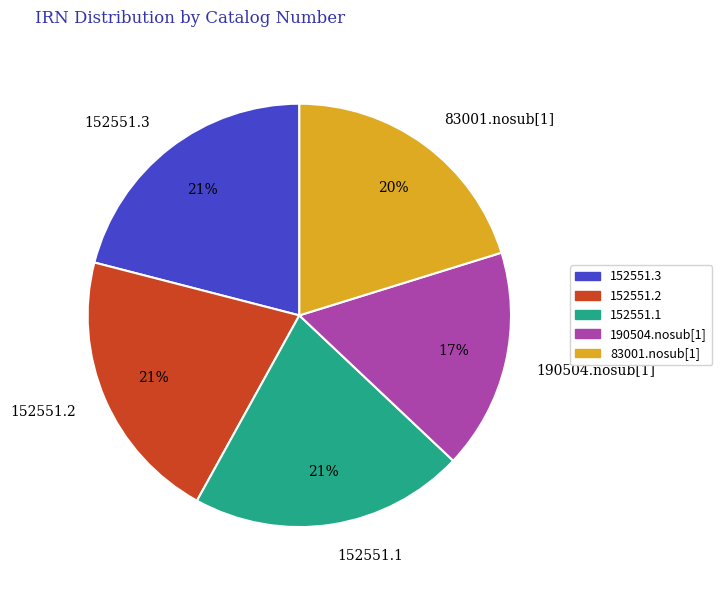

How many segments does this pie chart have?

5